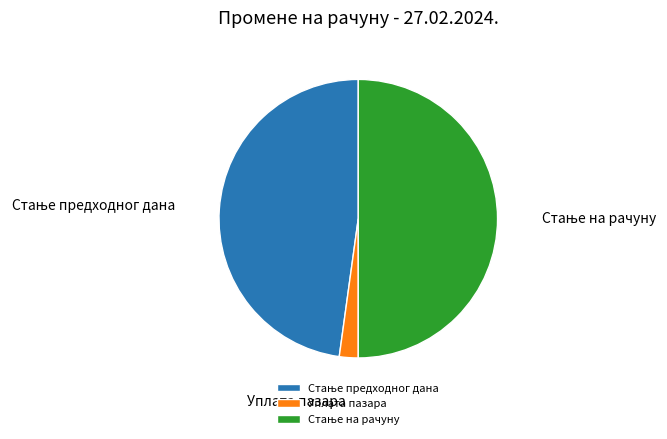

Is it true that Уплата пазара is 2% of the pie?

True